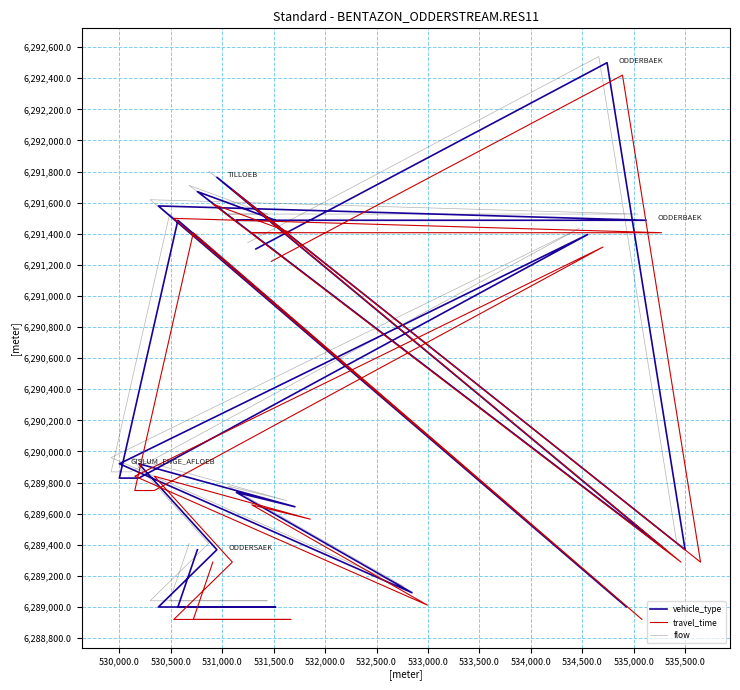

True or false: travel_time has a value of 2332680.7 at 24.

False